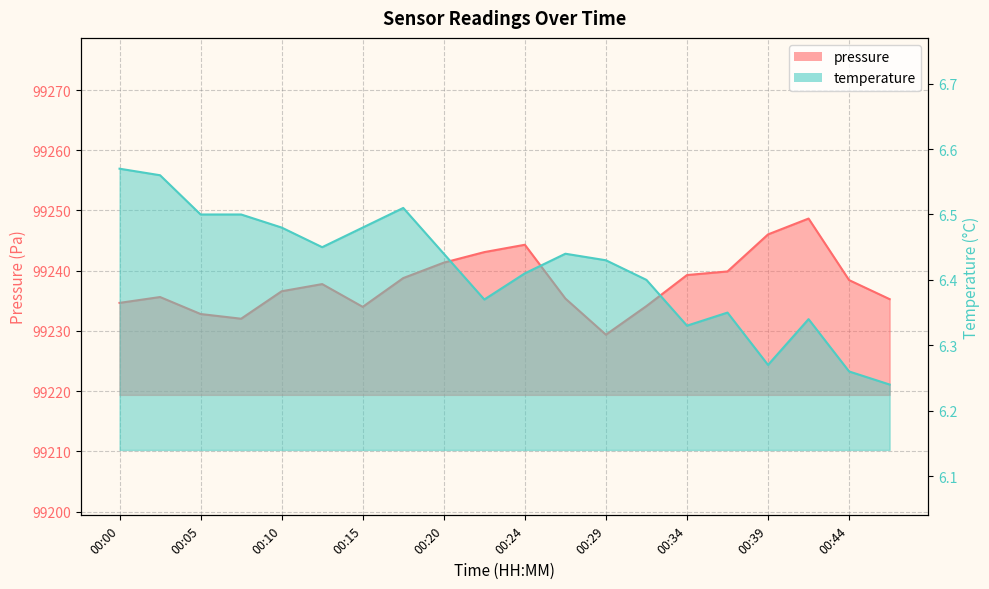

At which label is temperature closest to 6?

00:46